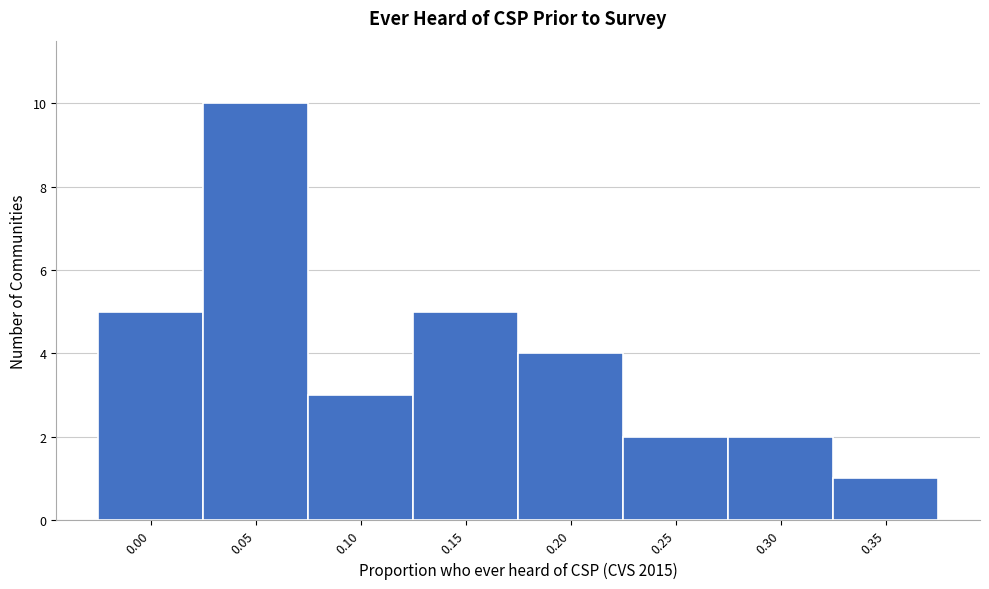

Reading right to left, what are all the values shown in this chart?

1	2	2	4	5	3	10	5